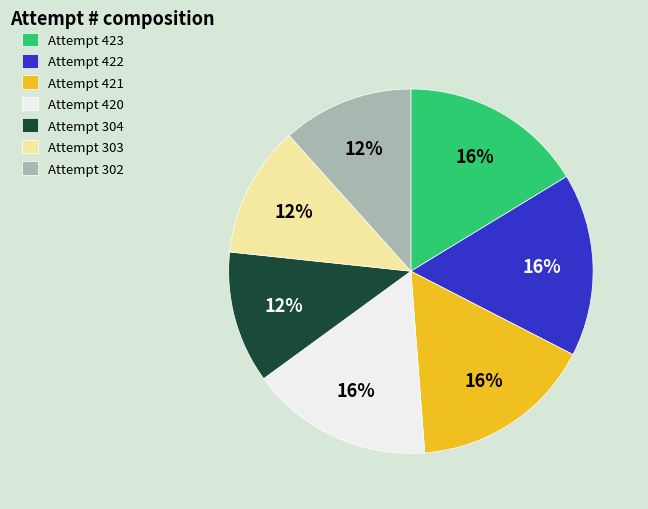

Does Attempt 422 account for over 50% of the chart?

No